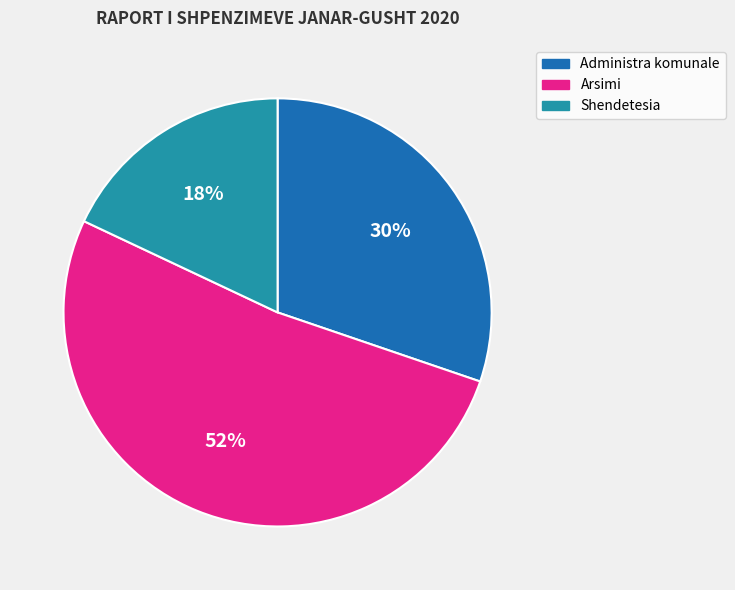

Do Administra komunale and Shendetesia together represent more than half of the pie?

No